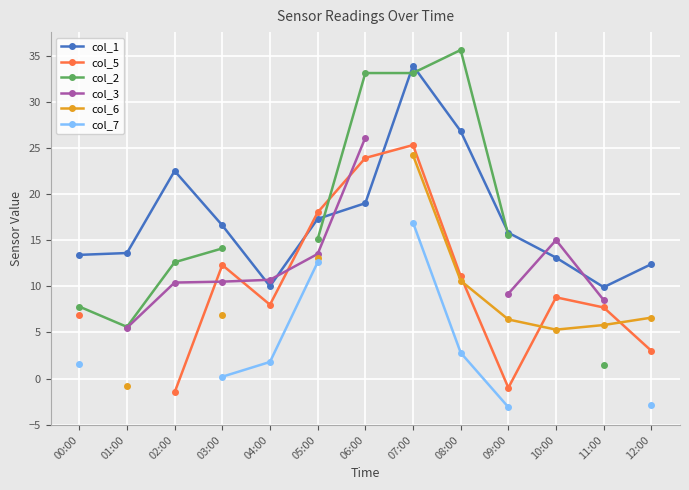

Between 00:00 and 08:00, which series saw the biggest shift?

col_2